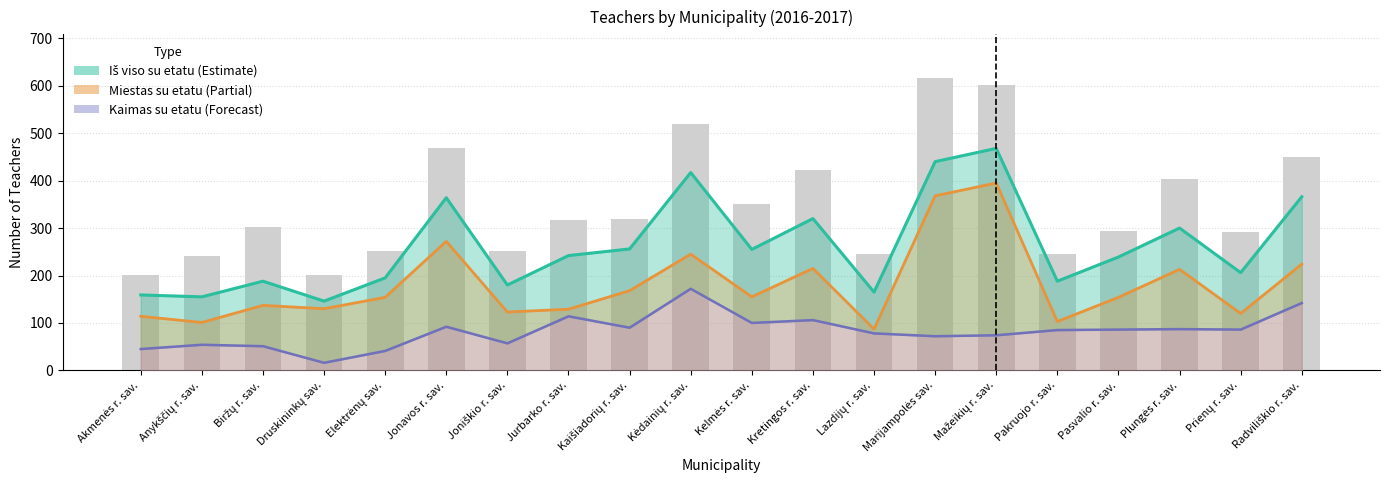

How many data points in Iš viso su etatu line are above 242?

9